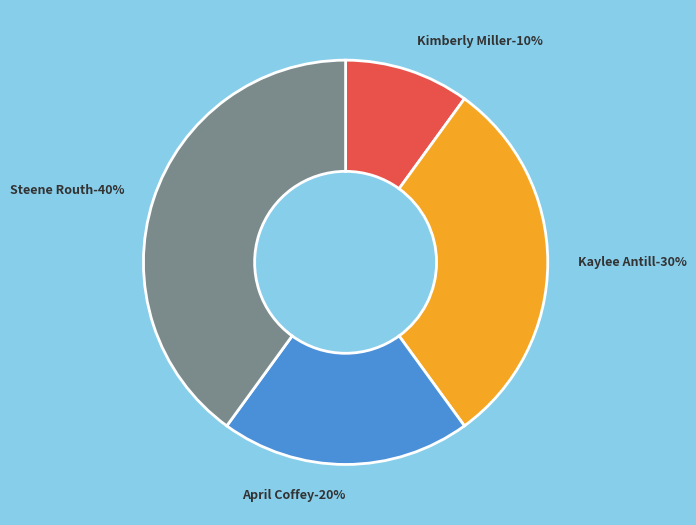

Does 4 account for over 50% of the chart?

No